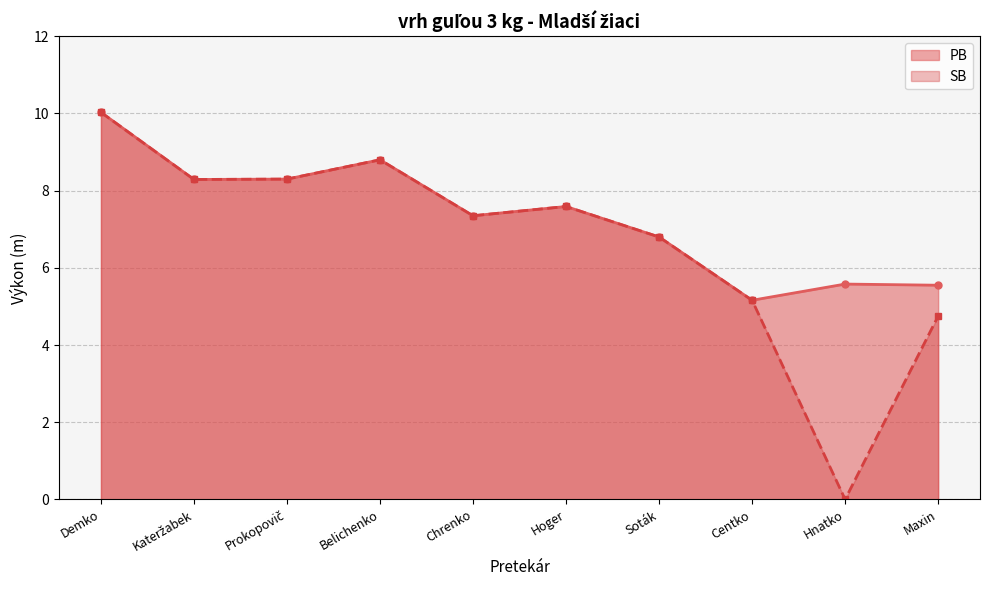

What is the difference between the SB values at Centko and Hoger?

2.4